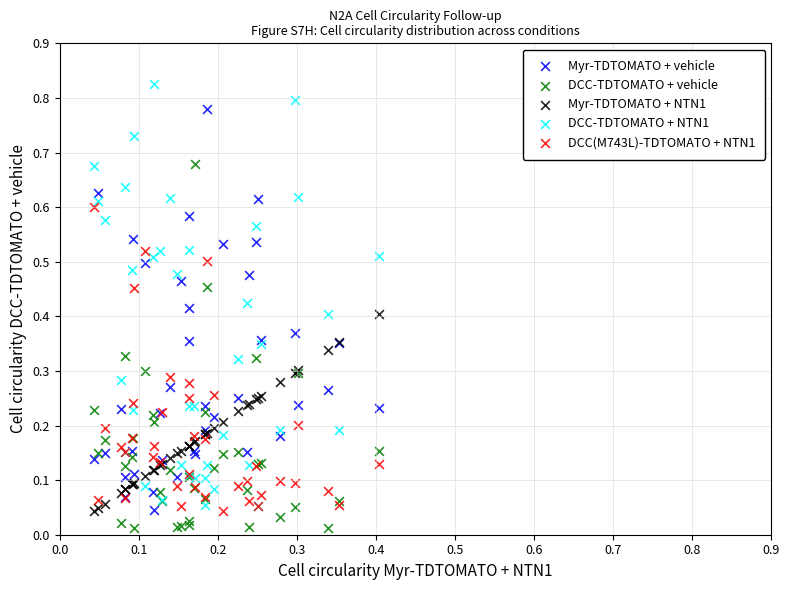

What are all the series names shown in the legend?

Myr-TDTOMATO + vehicle, DCC-TDTOMATO + vehicle, Myr-TDTOMATO + NTN1, DCC-TDTOMATO + NTN1, DCC(M743L)-TDTOMATO + NTN1